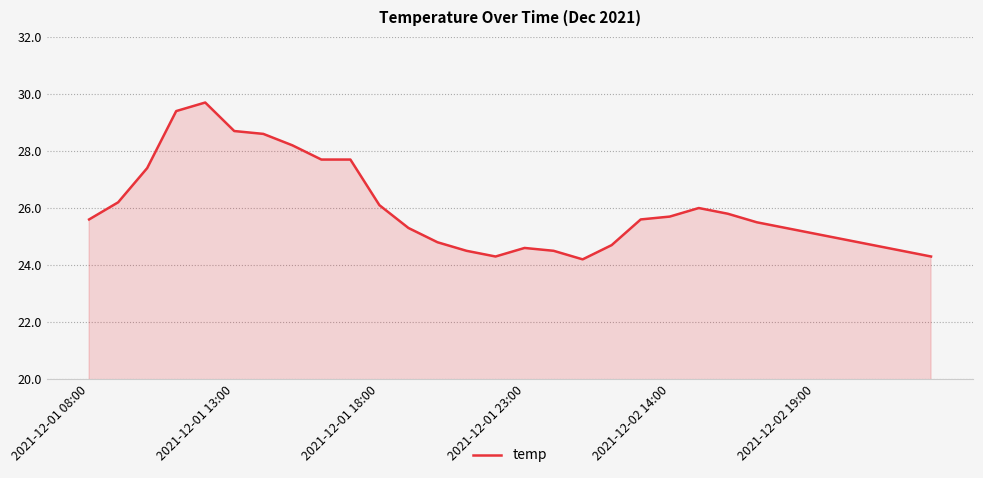

What is the difference between the maximum and minimum values?

5.5